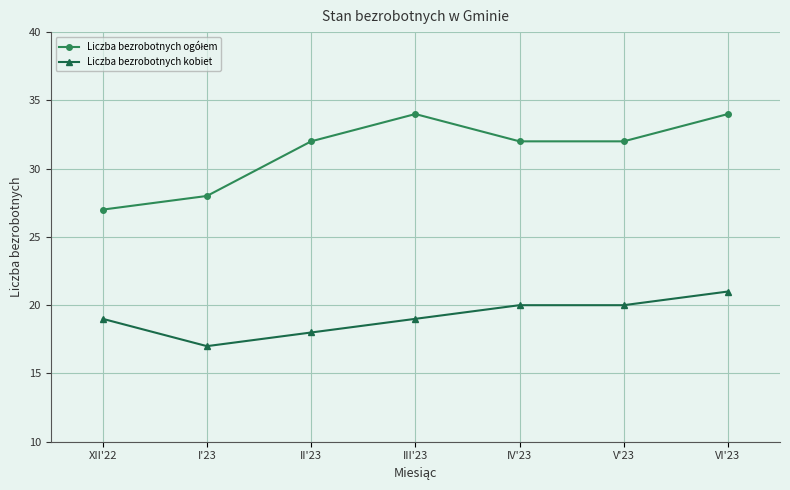

The Liczba bezrobotnych kobiet series shows 20 at V'23. True or false?

True